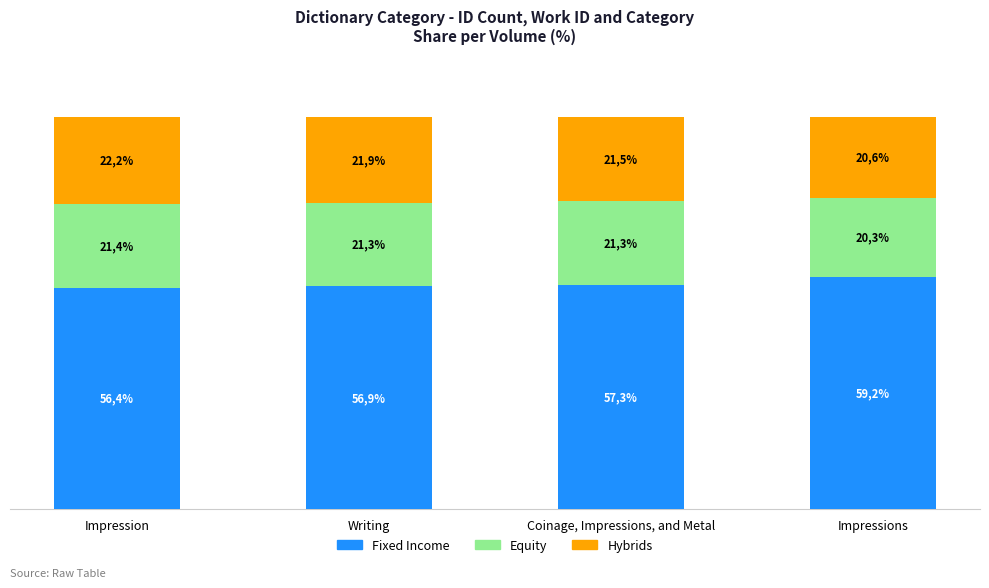

What is the total value across all series at Writing?

100.0